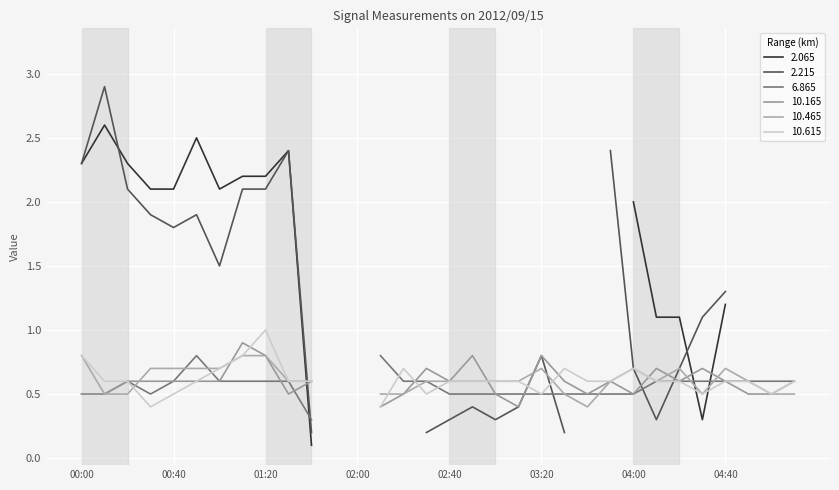

In 10.165, how many points are higher than both neighbors (excluding endpoints)?

8